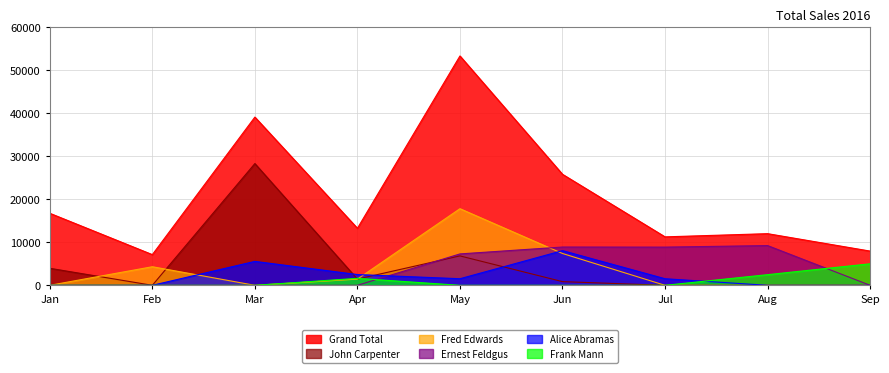

Does the chart display data point markers on the line(s)?

No